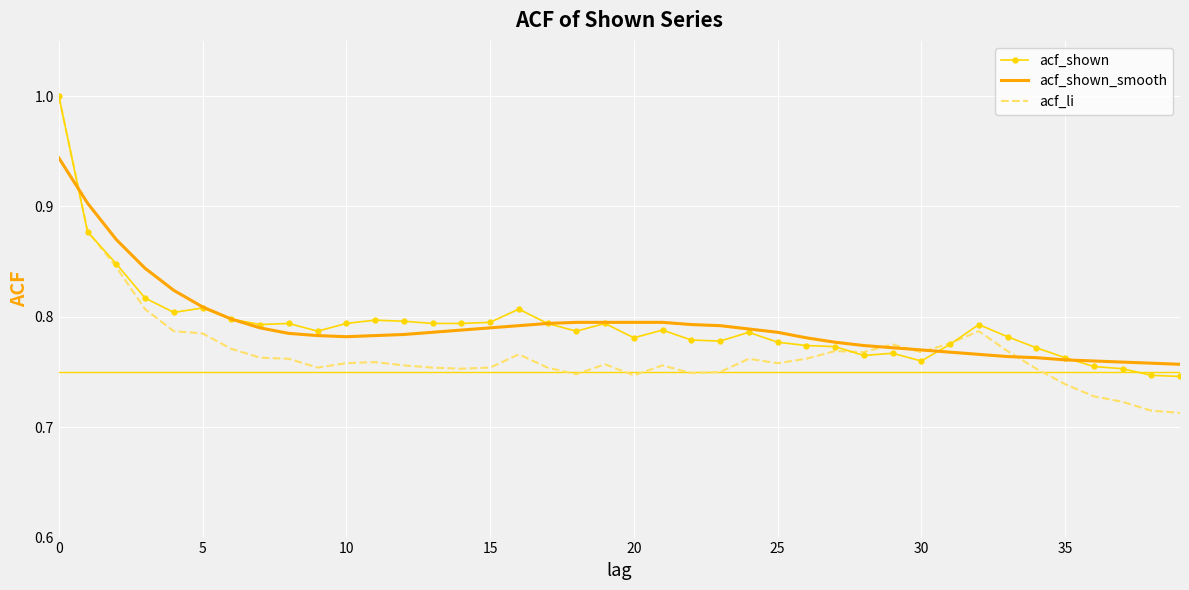

How many categories are shown in the chart?

40